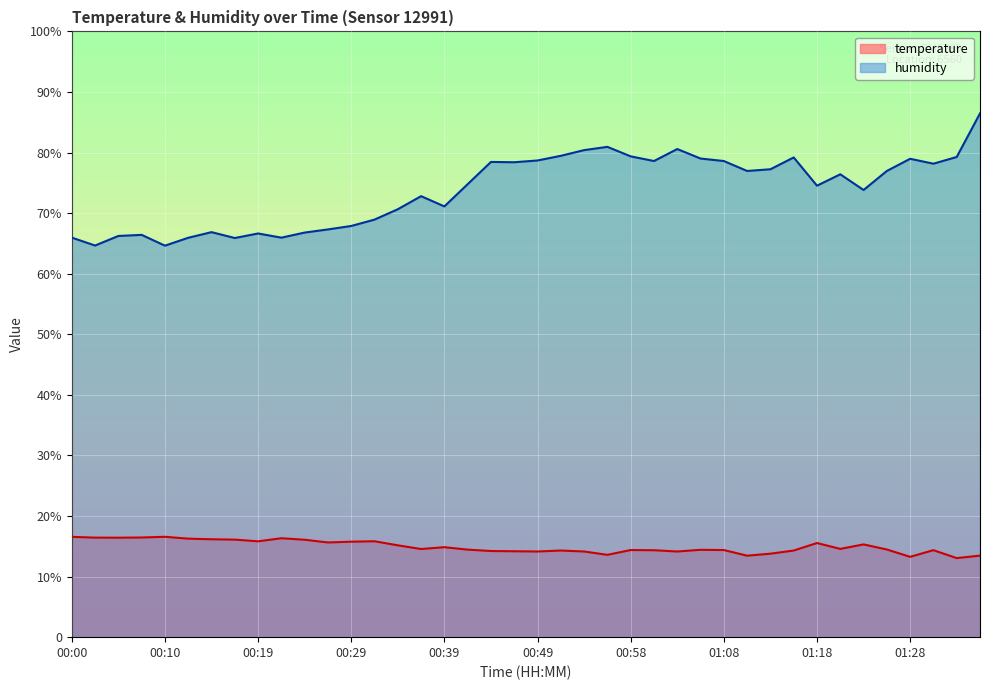

Between 00:07 and 01:13, which series saw the biggest shift?

humidity